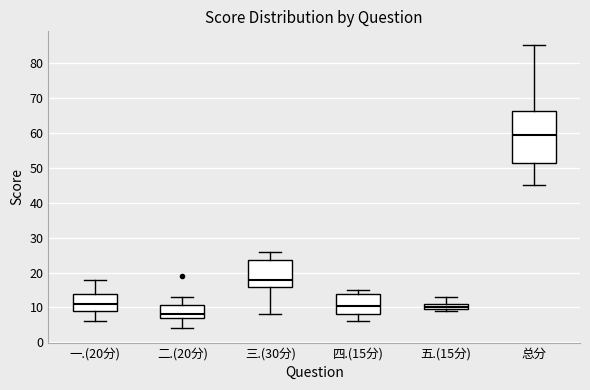

Reading left to right, transcribe this box plot: for each box, give where its median line is, the range the box spans, and where its two whiskers end, as read against the y-axis. The values are not printed on the chart, so give them approximately, as read against the axis.

一.(20分): median 11, box 9 to 14, whiskers 6 to 18
二.(20分): median 8, box 7 to 11, whiskers 4 to 13
三.(30分): median 18, box 16 to 24, whiskers 8 to 26
四.(15分): median 11, box 8 to 14, whiskers 6 to 15
五.(15分): median 10 (just above the box's lower edge), box 10 to 11, whiskers 9 to 13
总分: median 59, box 51 to 66, whiskers 45 to 85